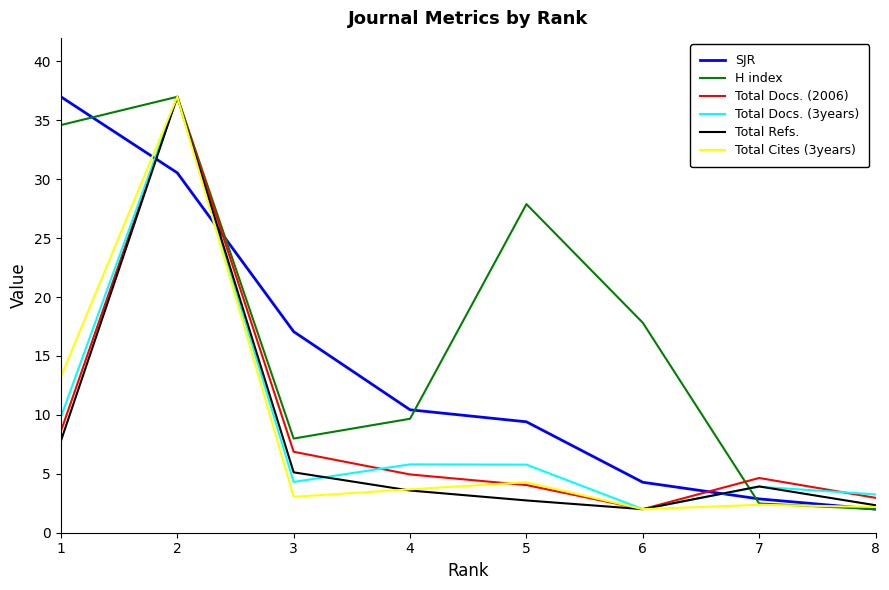

What is the spread (max minus min) of values at 2?

6.5